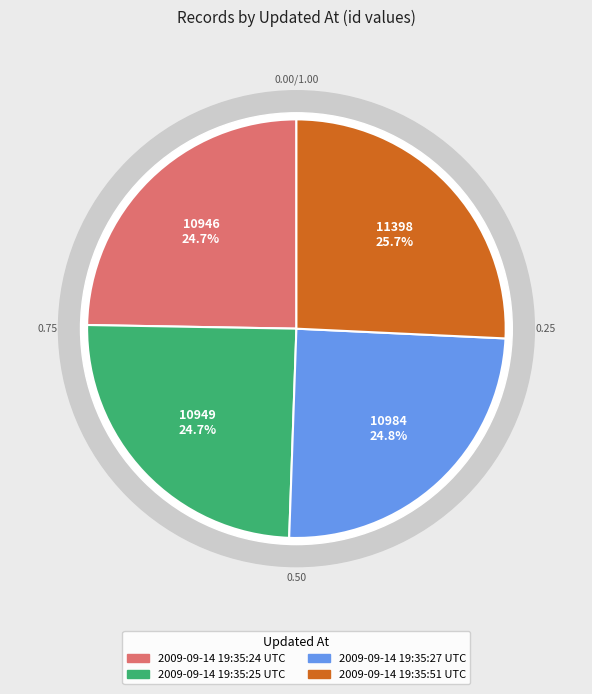

Which category has the smallest portion of the pie?

2009-09-14 19:35:24 UTC